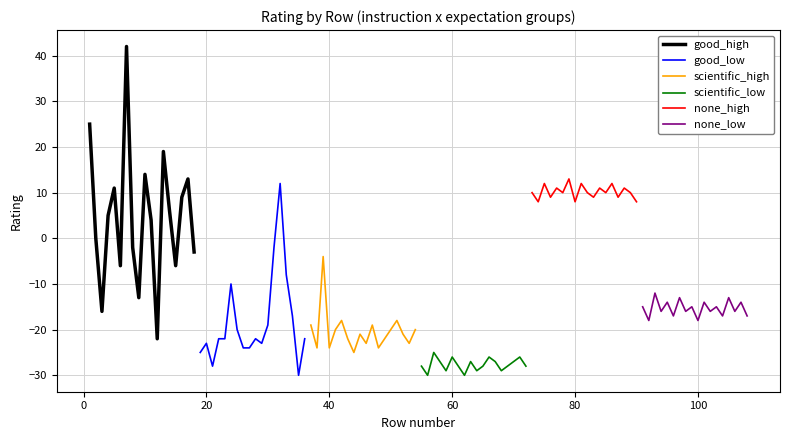

True or false: good_low has more than 0 interior local peaks.

True